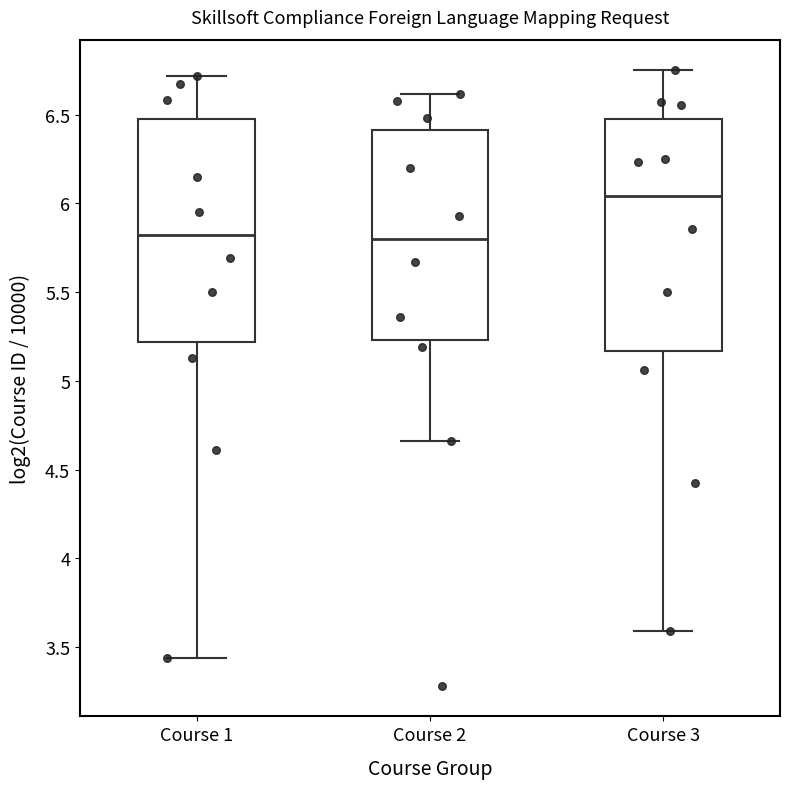

Reading left to right, transcribe this box plot: for each box, give where its median line is, the range the box spans, and where its two whiskers end, as read against the y-axis. The values are not printed on the chart, so give them approximately, as read against the axis.

Course 1: median 5.80, box 5.20 to 6.45, whiskers 3.45 to 6.70
Course 2: median 5.80, box 5.25 to 6.40, whiskers 4.65 to 6.60
Course 3: median 6.05, box 5.15 to 6.50, whiskers 3.60 to 6.75